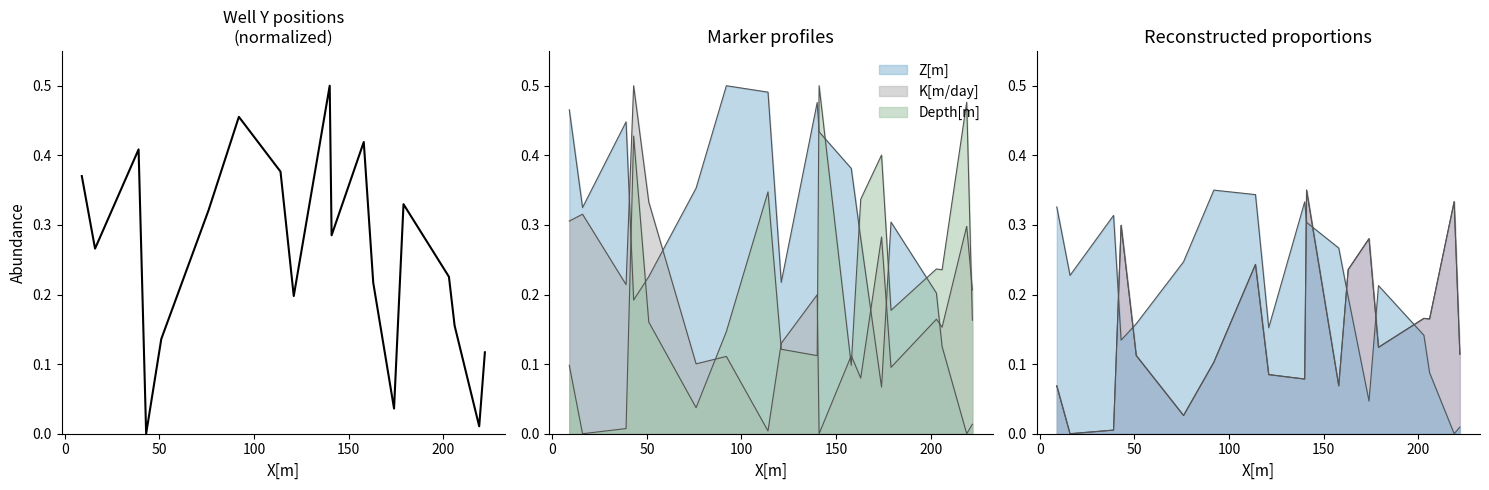

How many lines are shown in the chart?

1